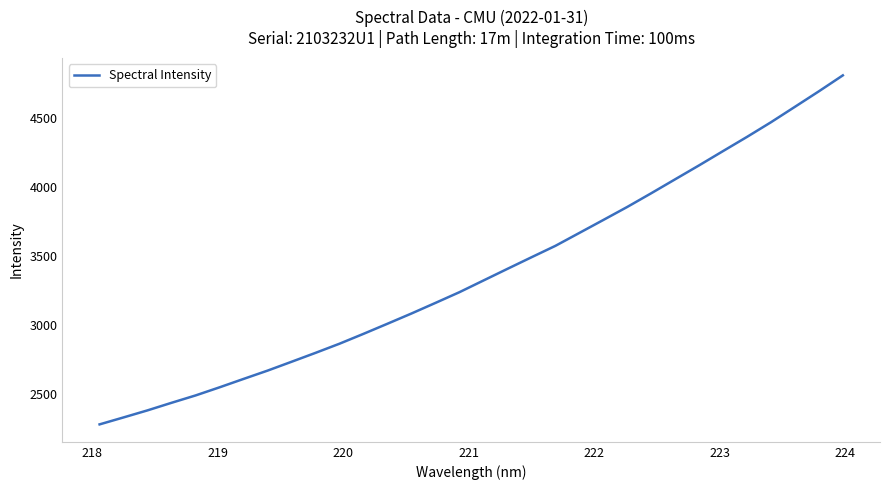

What is the average value?

3374.6